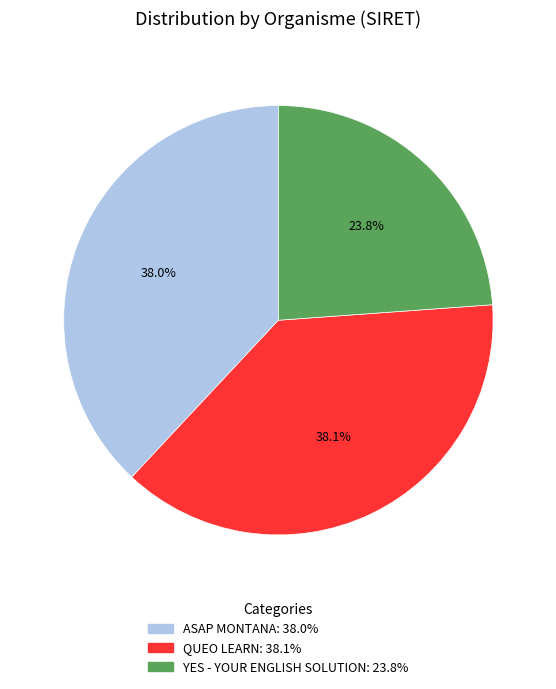

Combined, do QUEO LEARN and YES - YOUR ENGLISH SOLUTION account for over 50%?

Yes